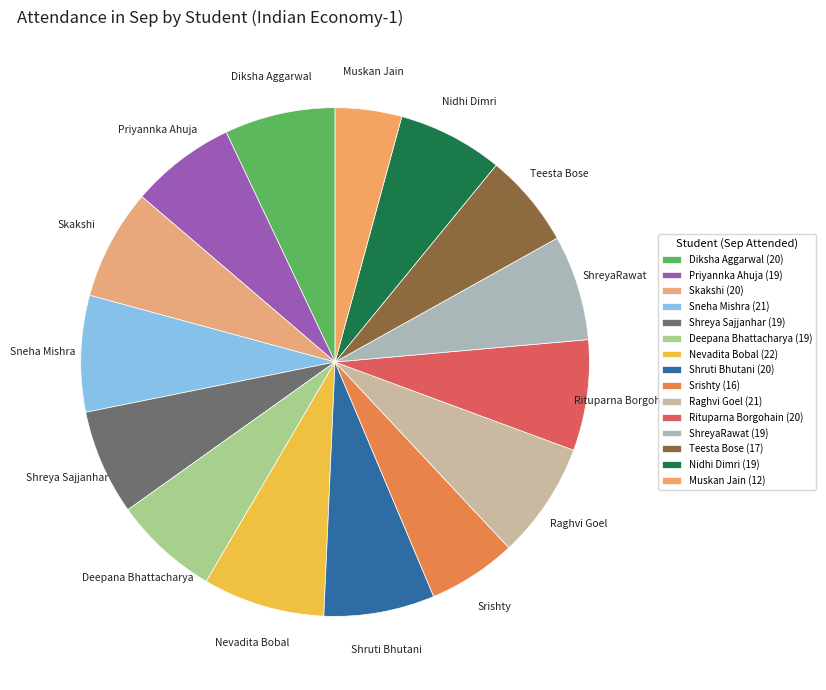

Is the sum of Sneha Mishra and Priyannka Ahuja greater than half?

No